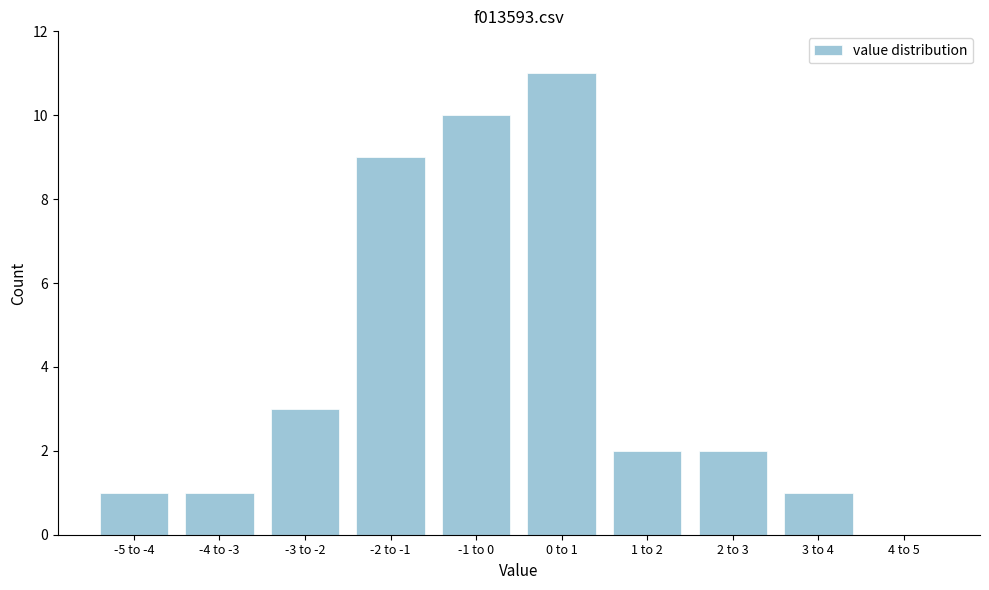

Reading right to left, transcribe all the data shown in this chart.

4 to 5=0	3 to 4=1	2 to 3=2	1 to 2=2	0 to 1=11	-1 to 0=10	-2 to -1=9	-3 to -2=3	-4 to -3=1	-5 to -4=1